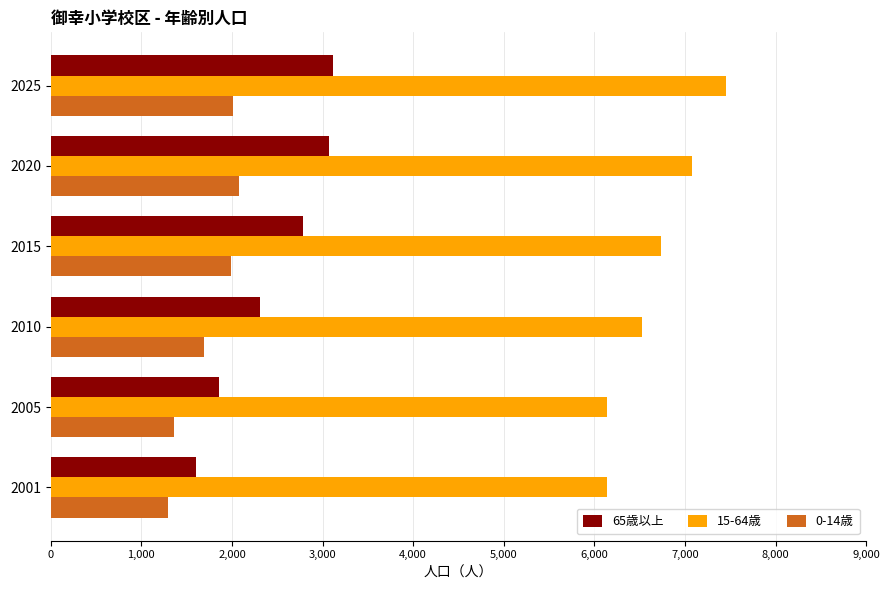

Which series has the widest spread of values?

65歳以上